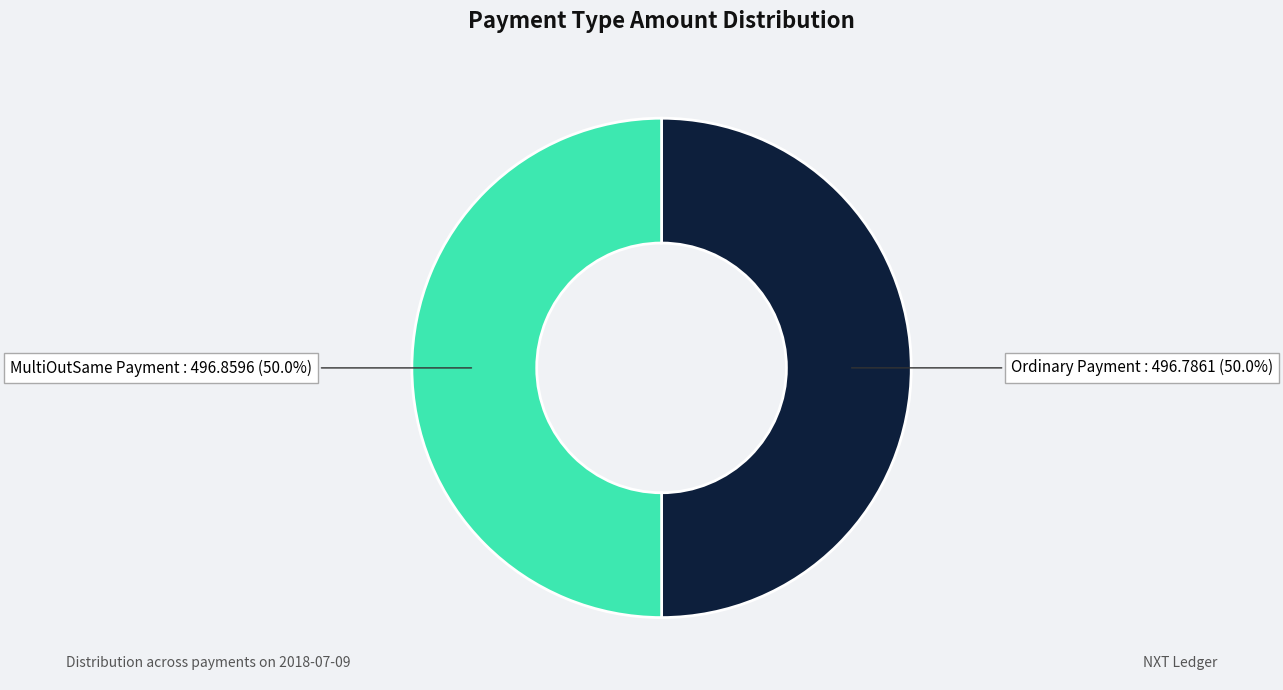

What is the ratio of the value at Ordinary Payment to the value at MultiOutSame Payment?

1.0